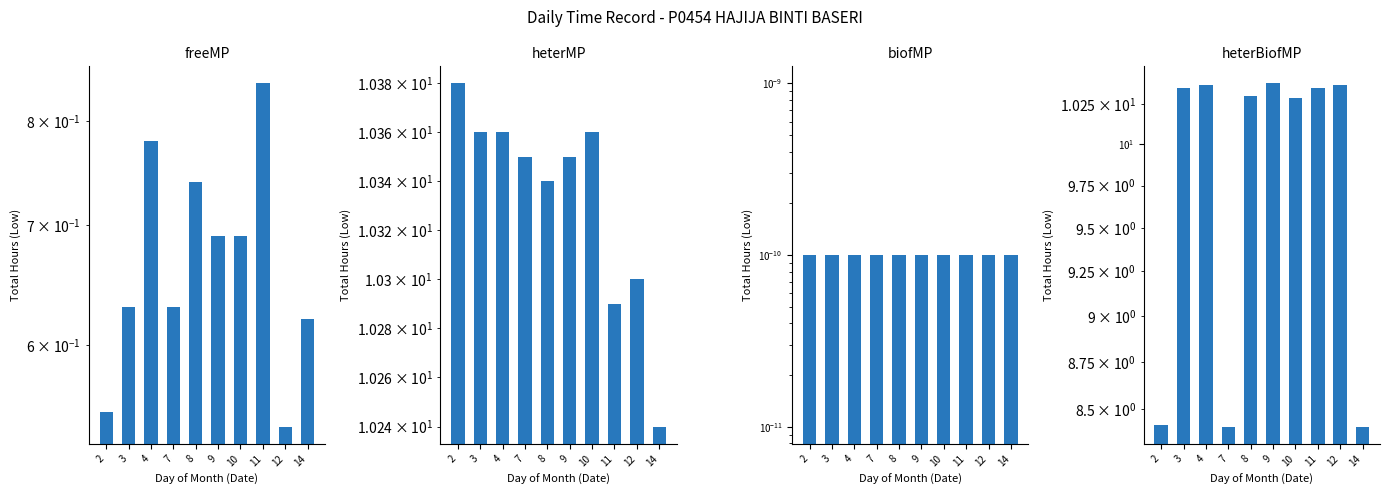

How many values in the heterBiofMP series are below 10?

3